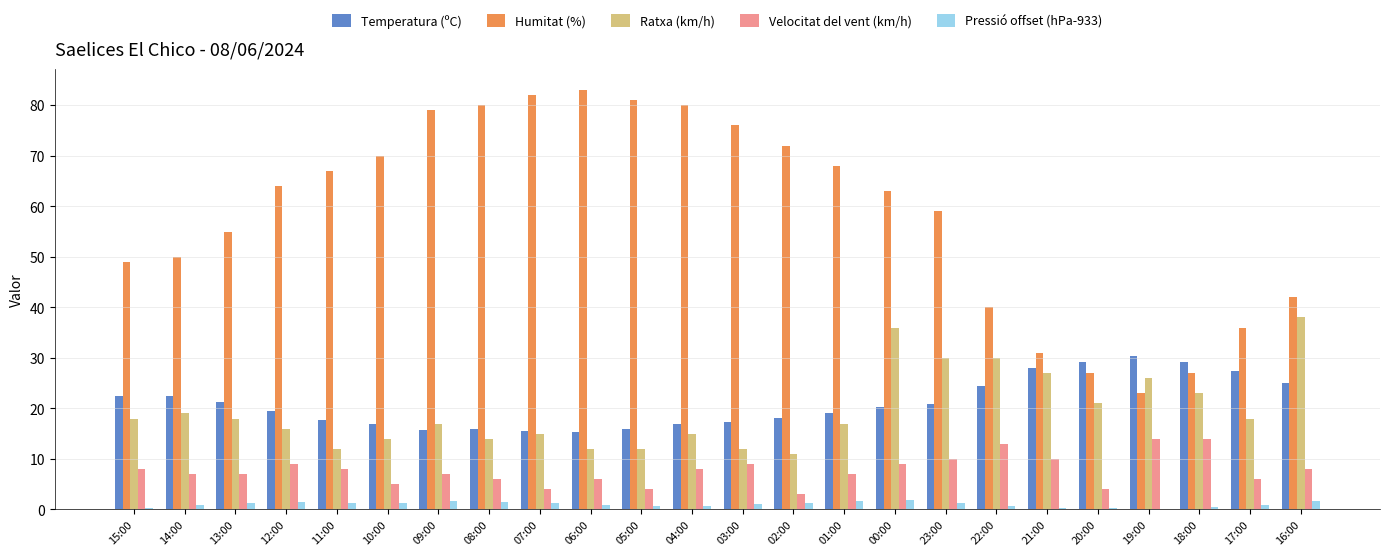

What is the sum of all Velocitat del vent (km/h) values?

186.0